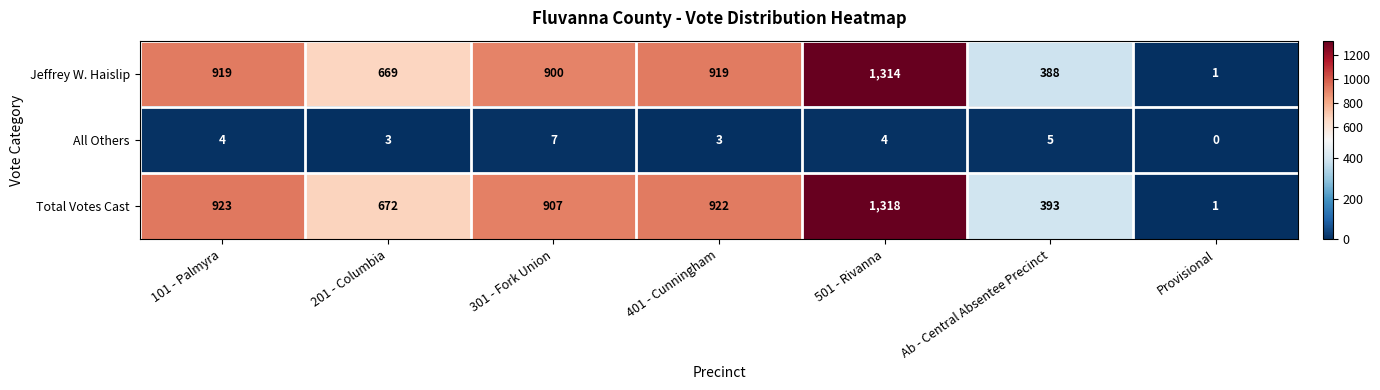

What is the total value across all series at Ab - Central Absentee Precinct?

786